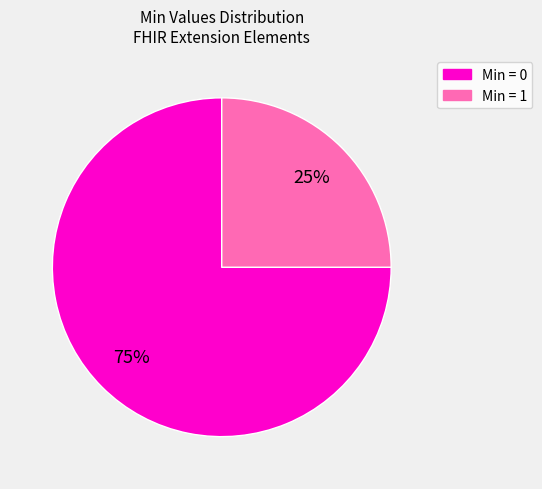

Does any single category account for the majority?

Yes